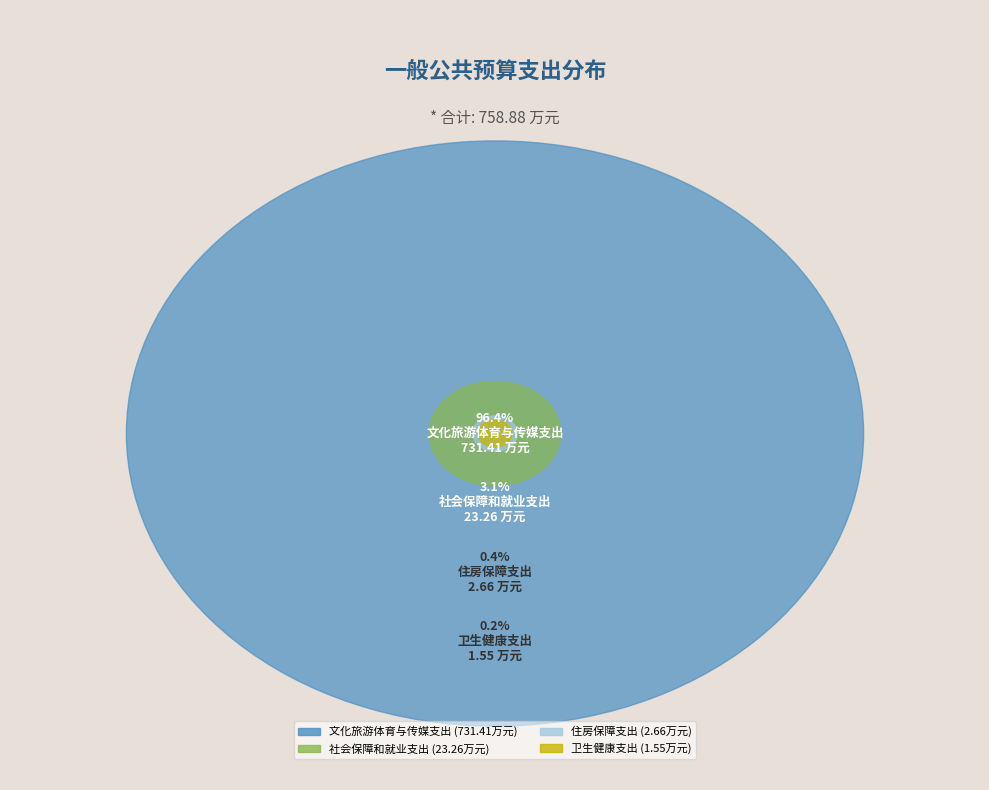

Rank the categories by value from lowest to highest.

卫生健康支出, 住房保障支出, 社会保障和就业支出, 文化旅游体育与传媒支出